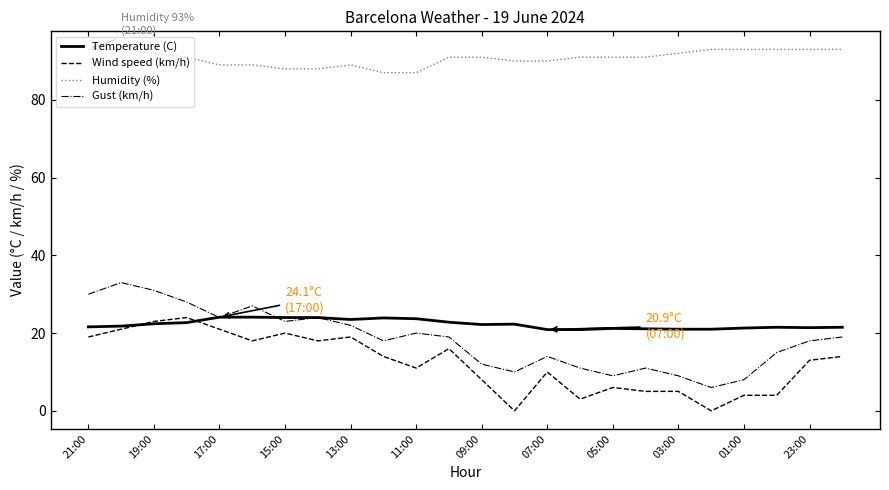

What is the maximum value for Wind speed (km/h)?

24.0